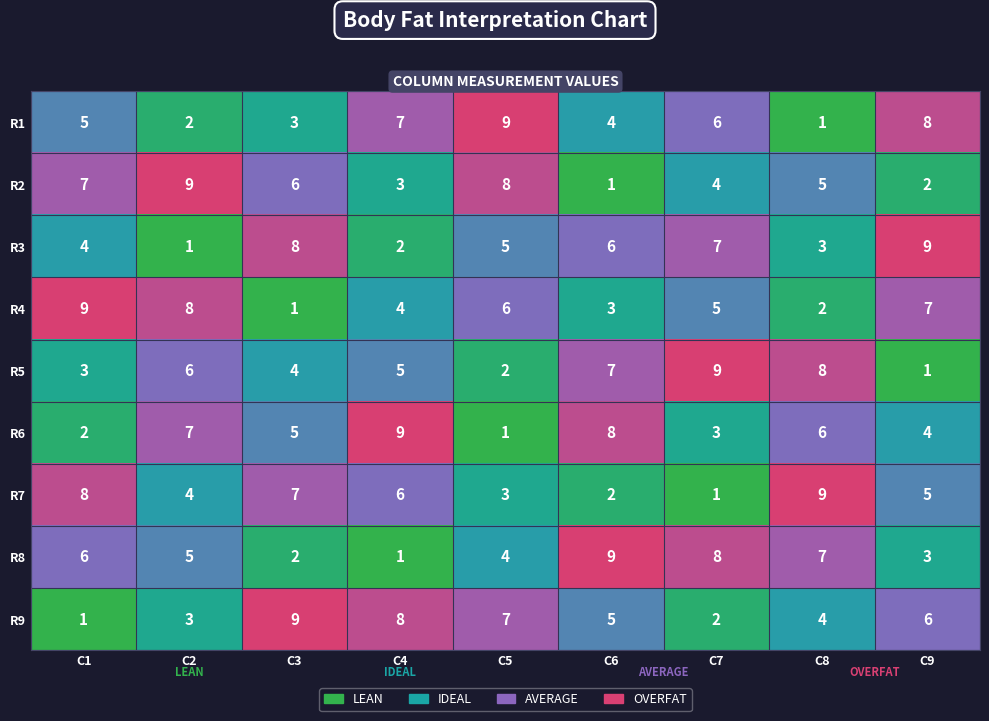

At which label does R2 first exceed 5?

C1